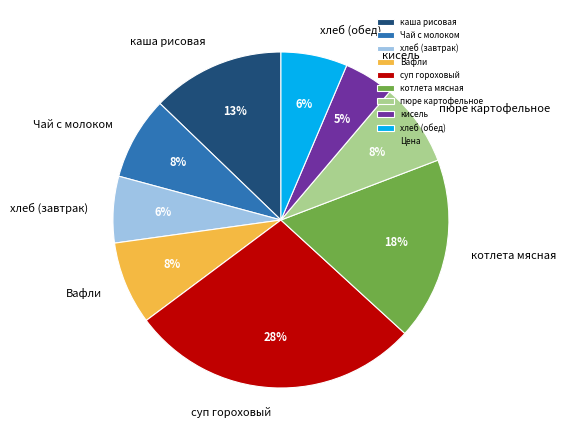

How many segments does this pie chart have?

9